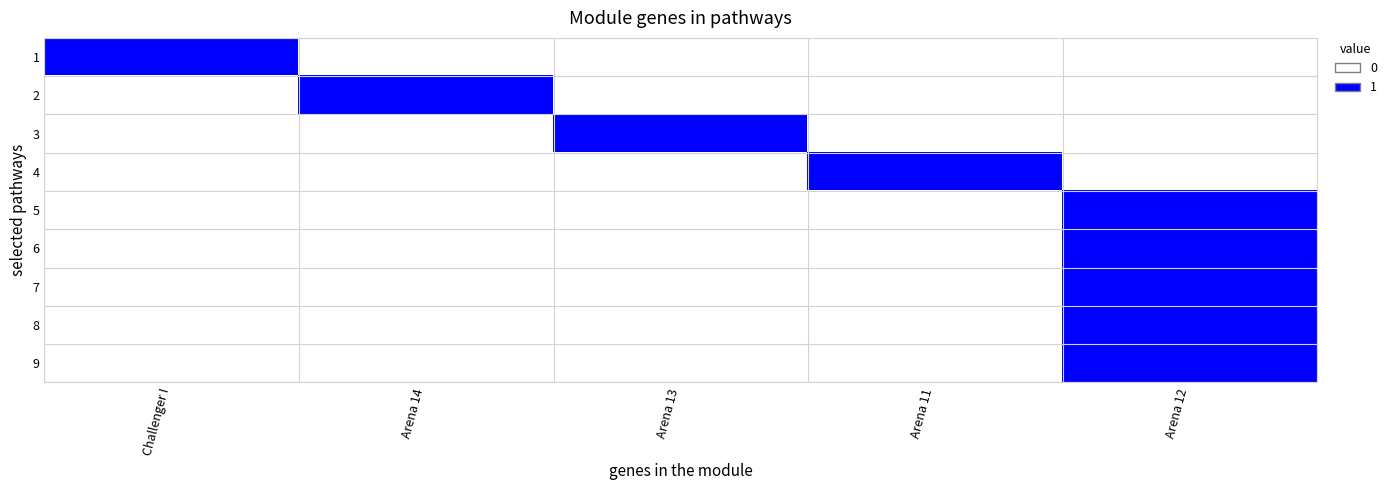

At how many categories does at least one series exceed 0?

5